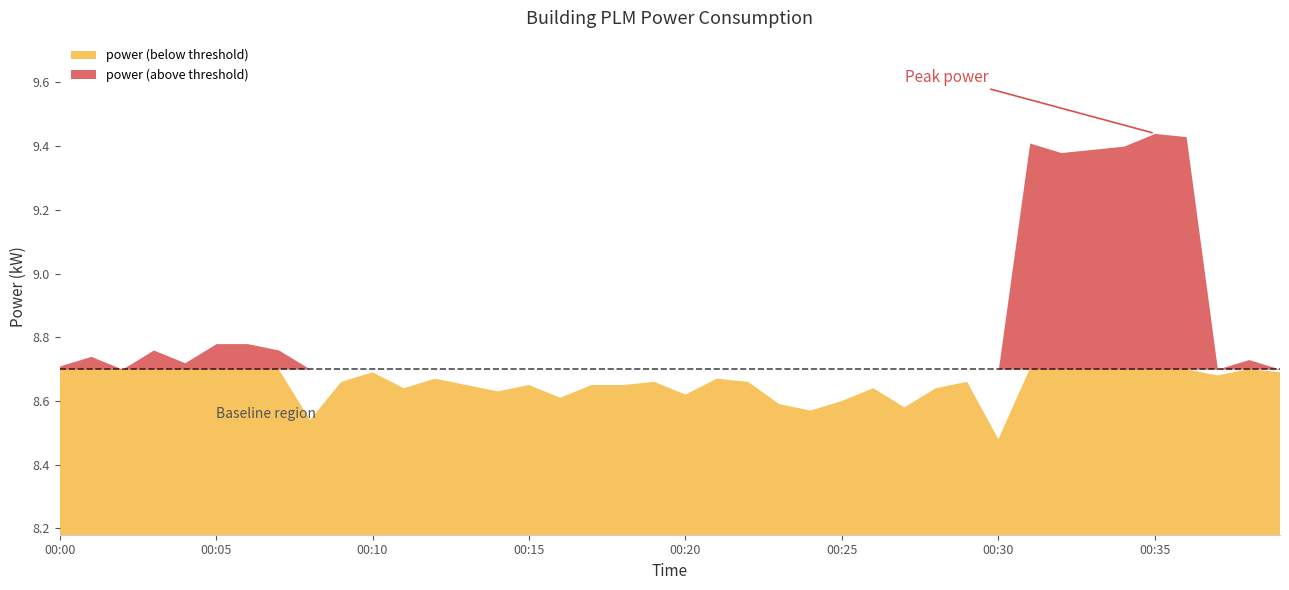

True or false: the data shows 8.7 at 2023-08-02T00:22:00.

True